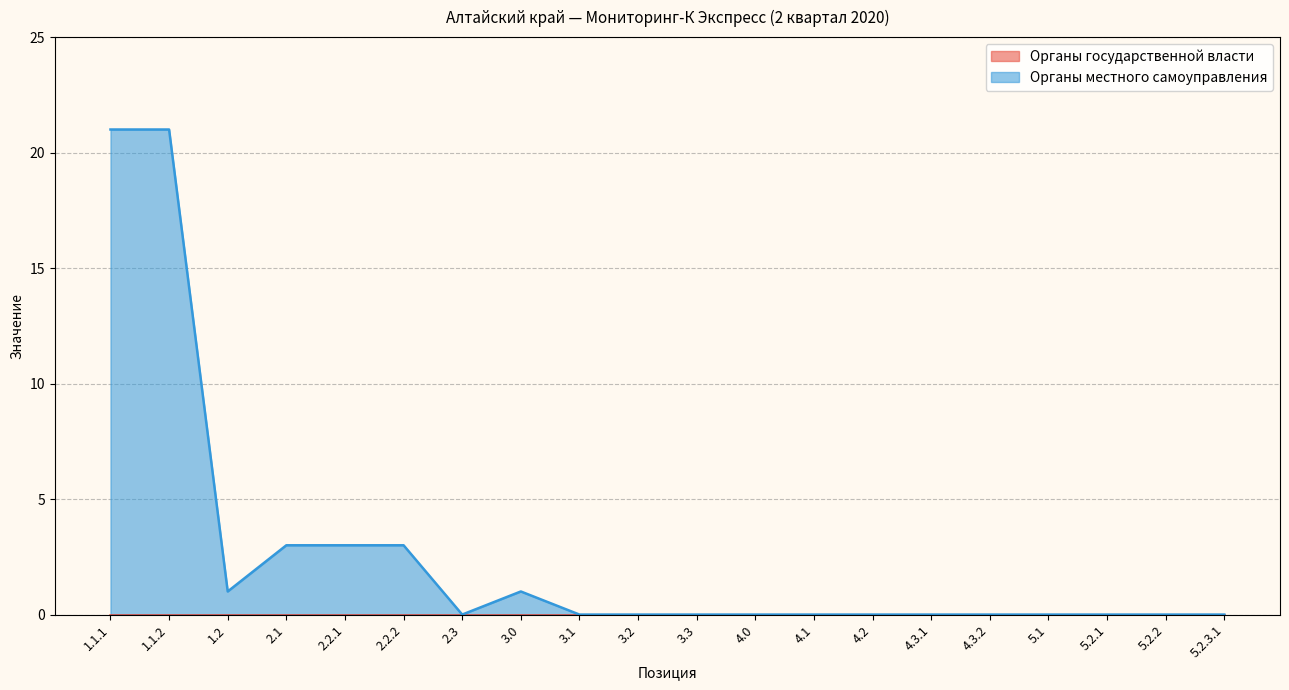

How many distinct data groups are displayed?

2